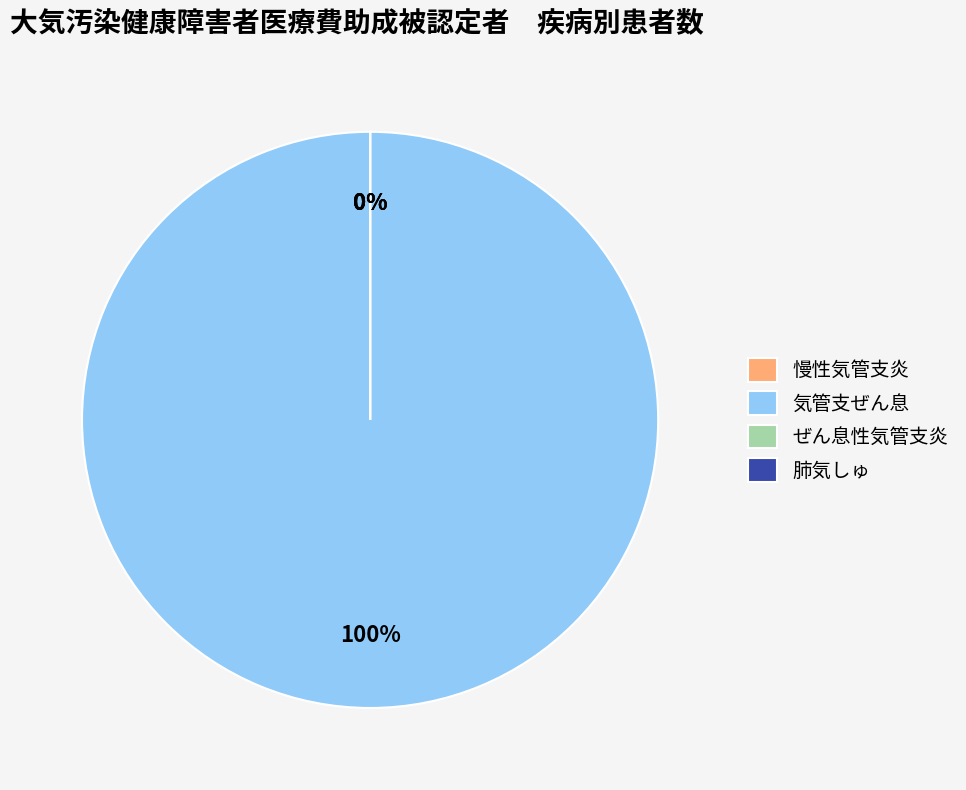

Does 慢性気管支炎 represent more than half of the total?

No